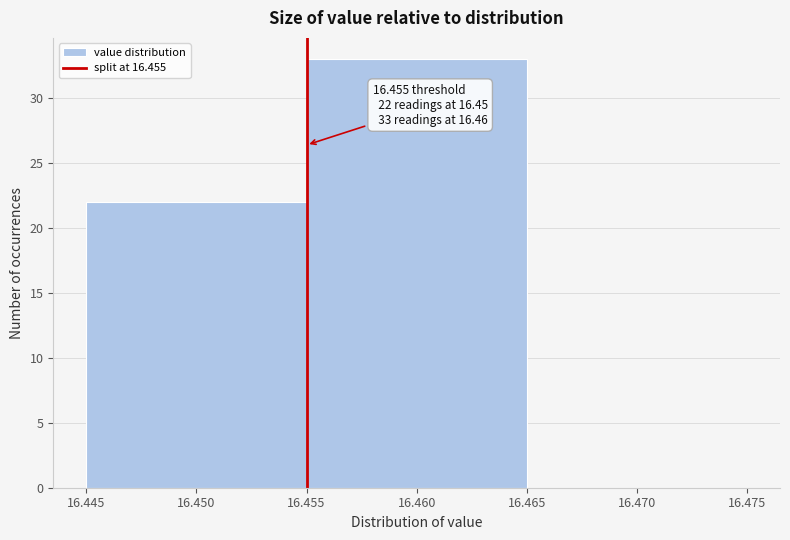

Which range on the x-axis has the tallest bar?

16.455 to 16.465